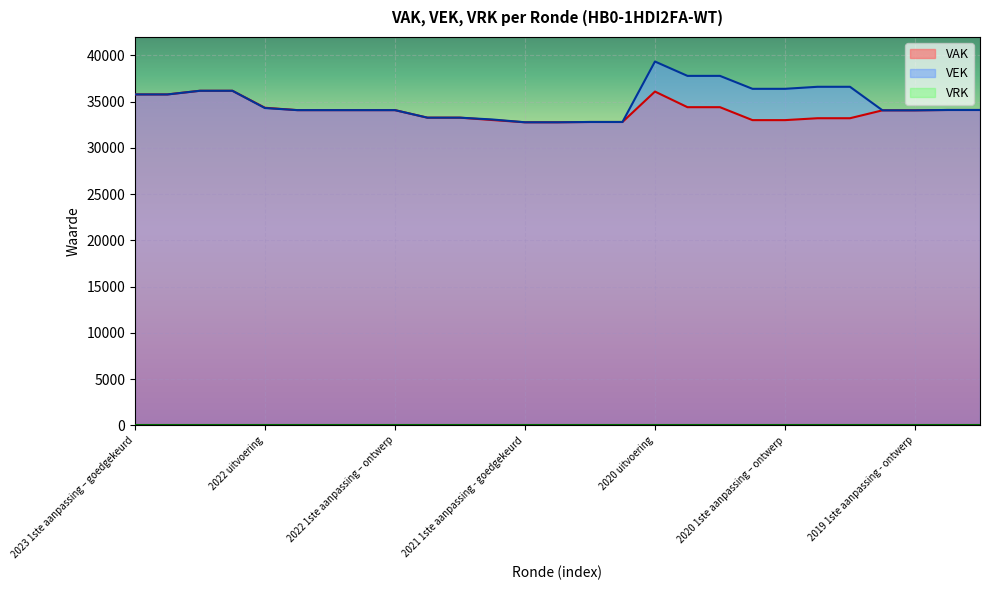

At which category does the chart reach its peak across all series?

2020 uitvoering